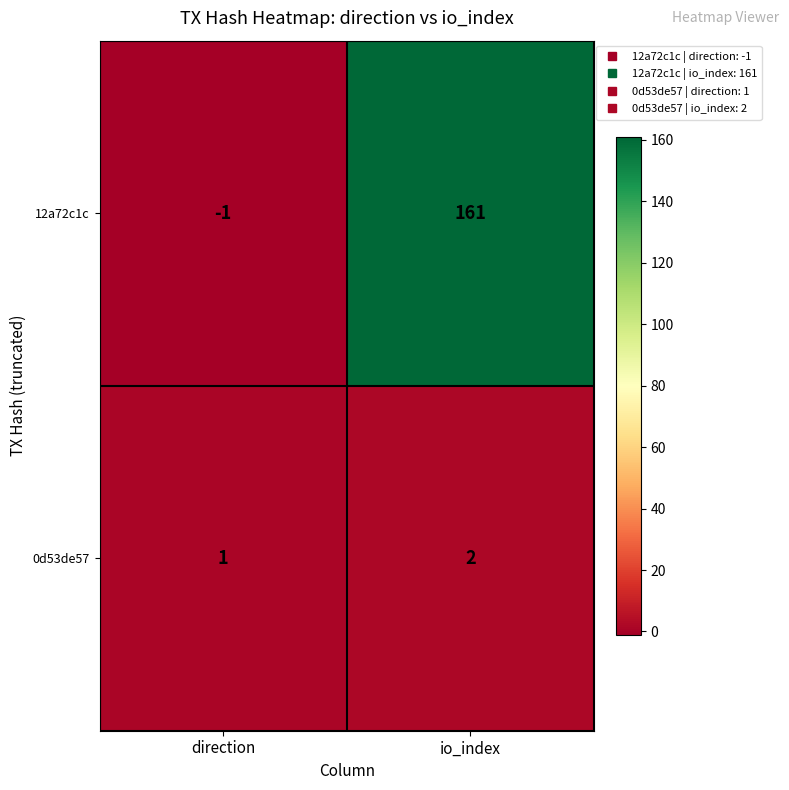

List the series in order of their overall mean, highest first.

12a72c1c, 0d53de57